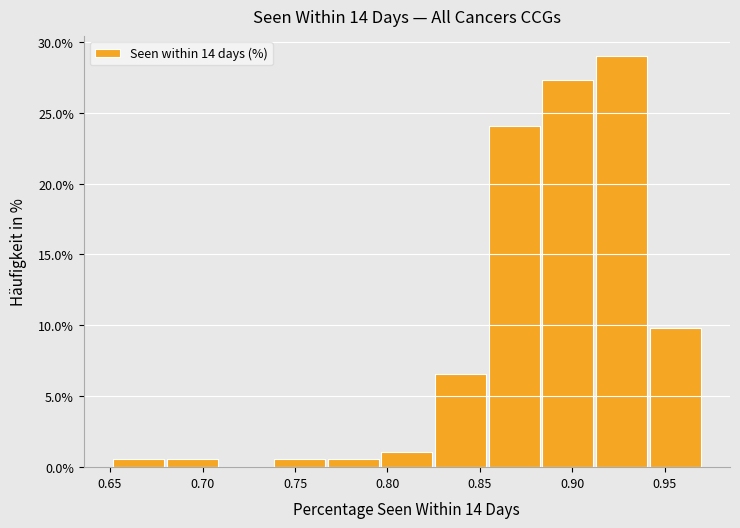

Reading left to right, transcribe this chart: for each bar, give the range it covers on the x-axis and its height. Neither the bar edges nor the heights are printed on the chart, so give them approximately, as read against the axes.

0.650 to 0.680: 0.5
0.680 to 0.710: 0.5
0.710 to 0.740: 0
0.740 to 0.765: 0.5
0.765 to 0.795: 0.5
0.795 to 0.825: 1.0
0.825 to 0.855: 6.5
0.855 to 0.885: 24.0
0.885 to 0.910: 27.5
0.910 to 0.940: 29.0
0.940 to 0.970: 10.0